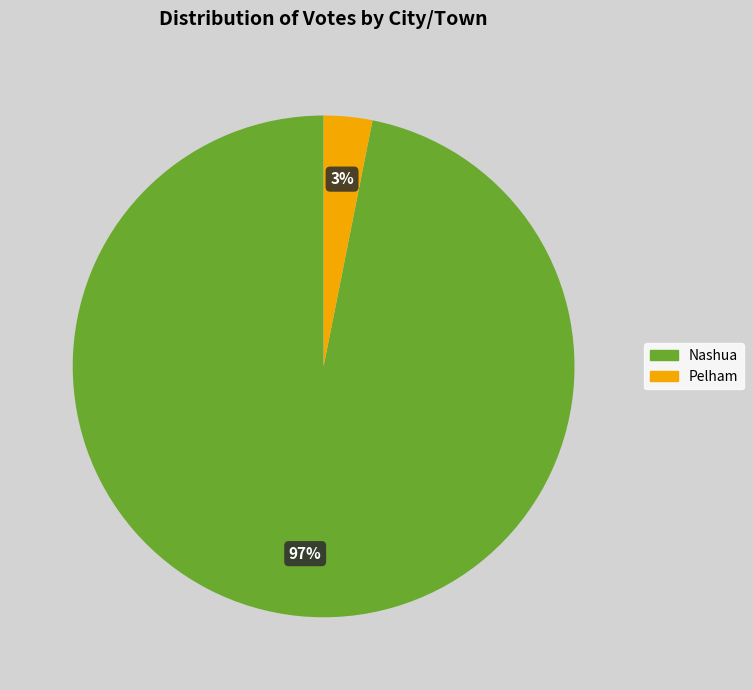

Does Nashua account for over 50% of the chart?

Yes